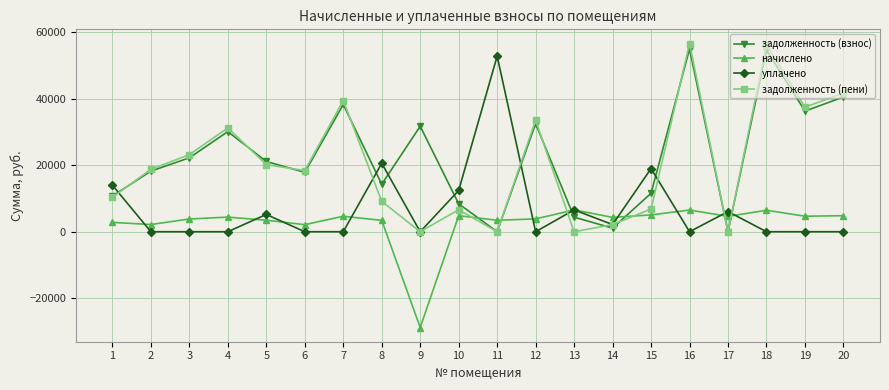

What is the value of the задолженность (взнос) point at the 3rd from the left?

22226.8